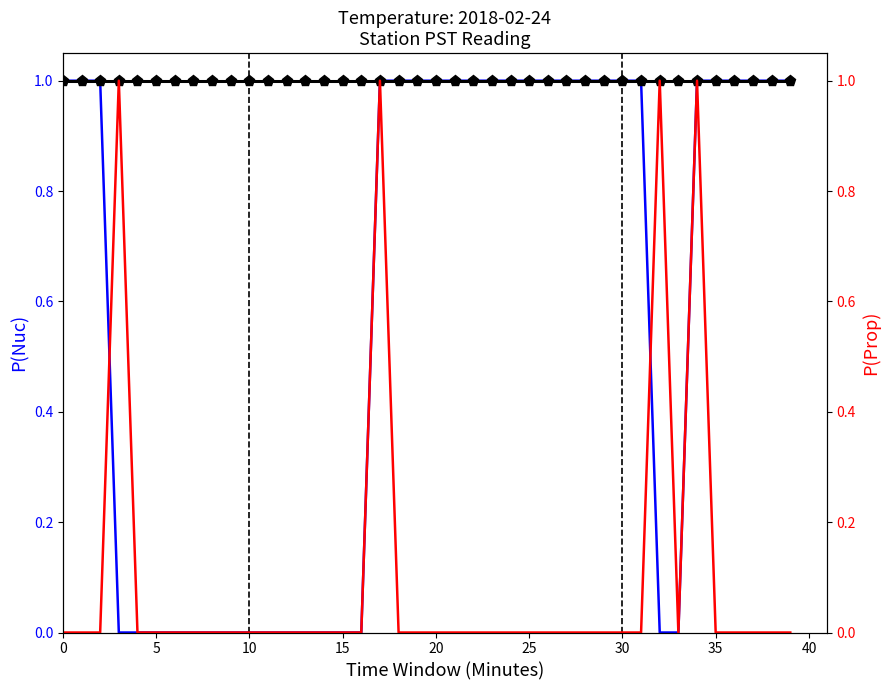

Count the P(Prop) values in the range 0 to 1.

40